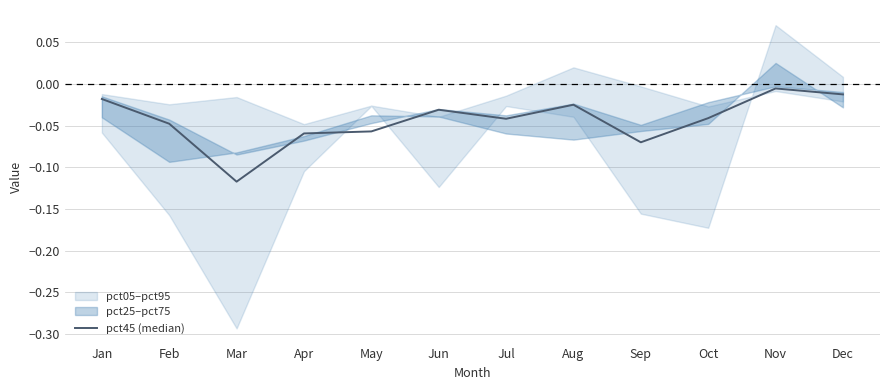

Which label corresponds to the largest value in the chart?

Nov